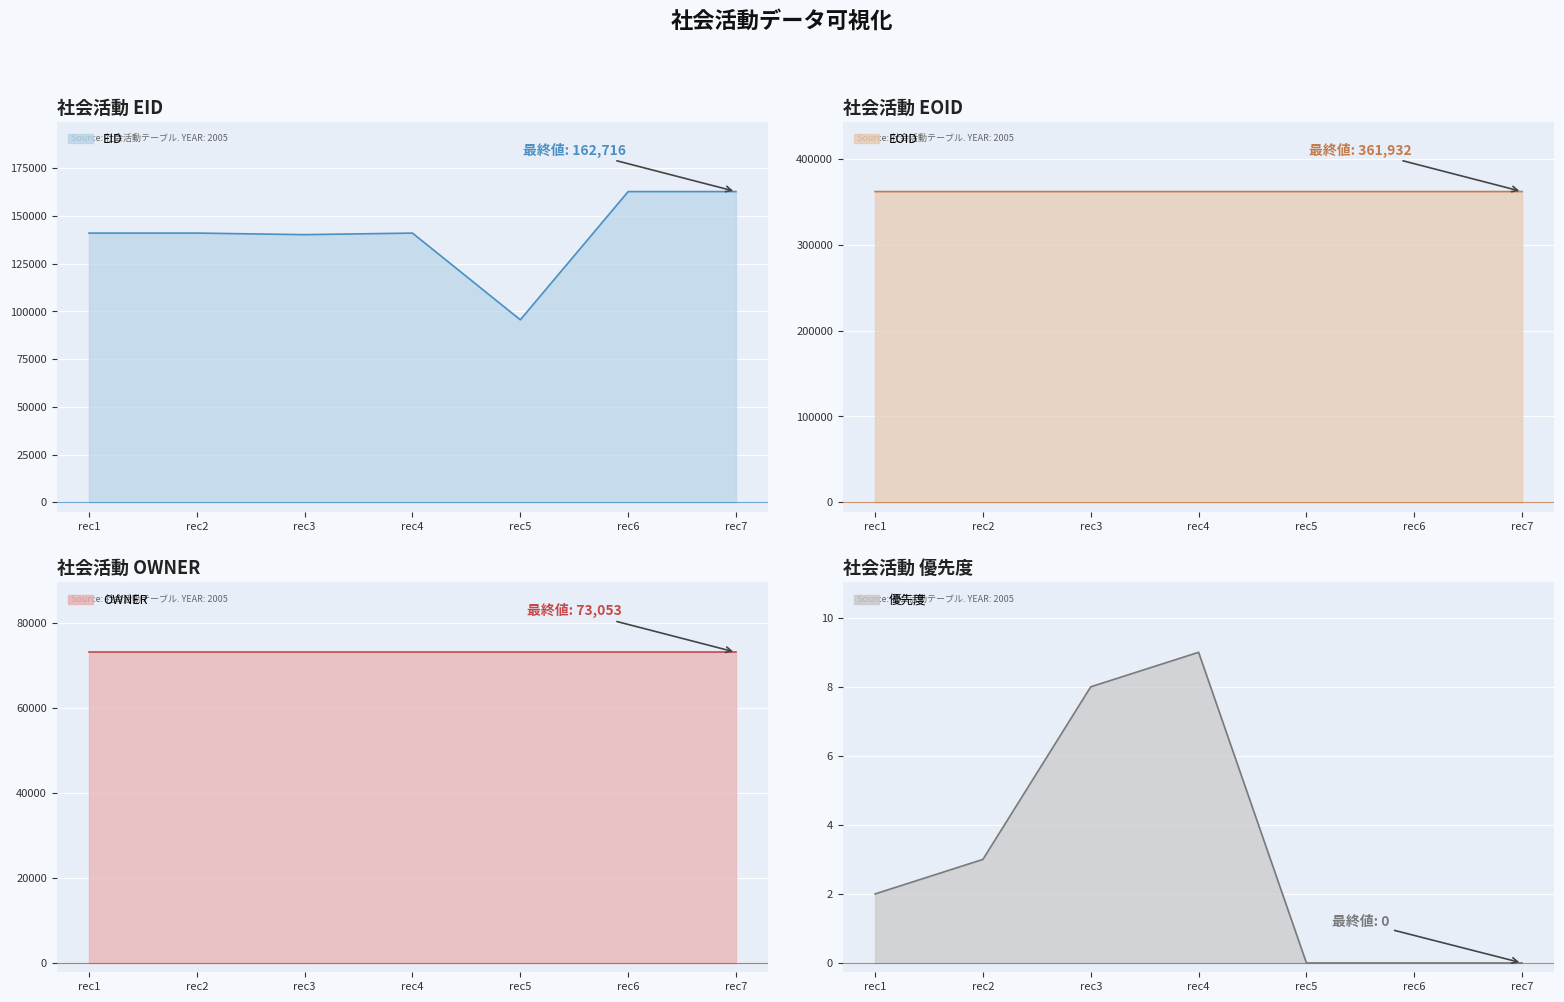

Which category has the lowest value across all series?

rec5